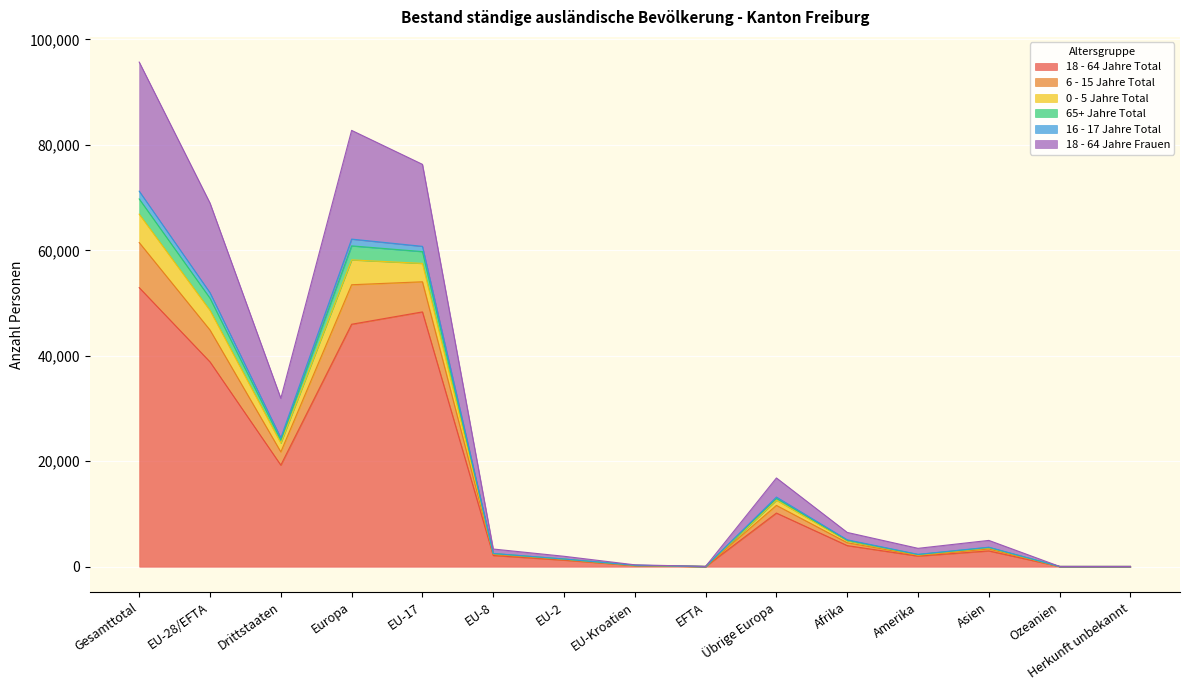

What is the maximum value shown in the chart?

95699